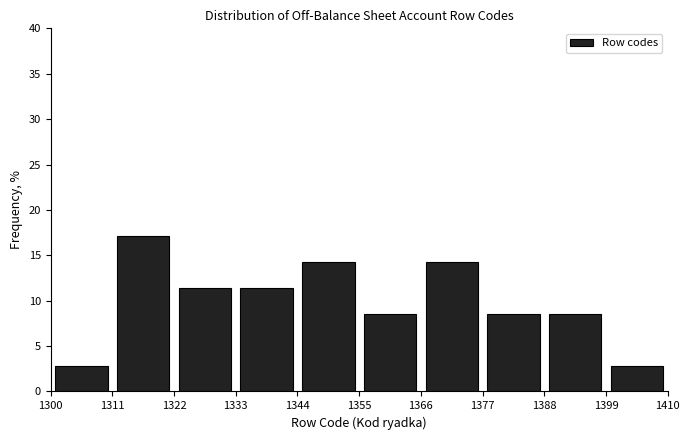

Over which range of the x-axis is the bar tallest?

1311 to 1322